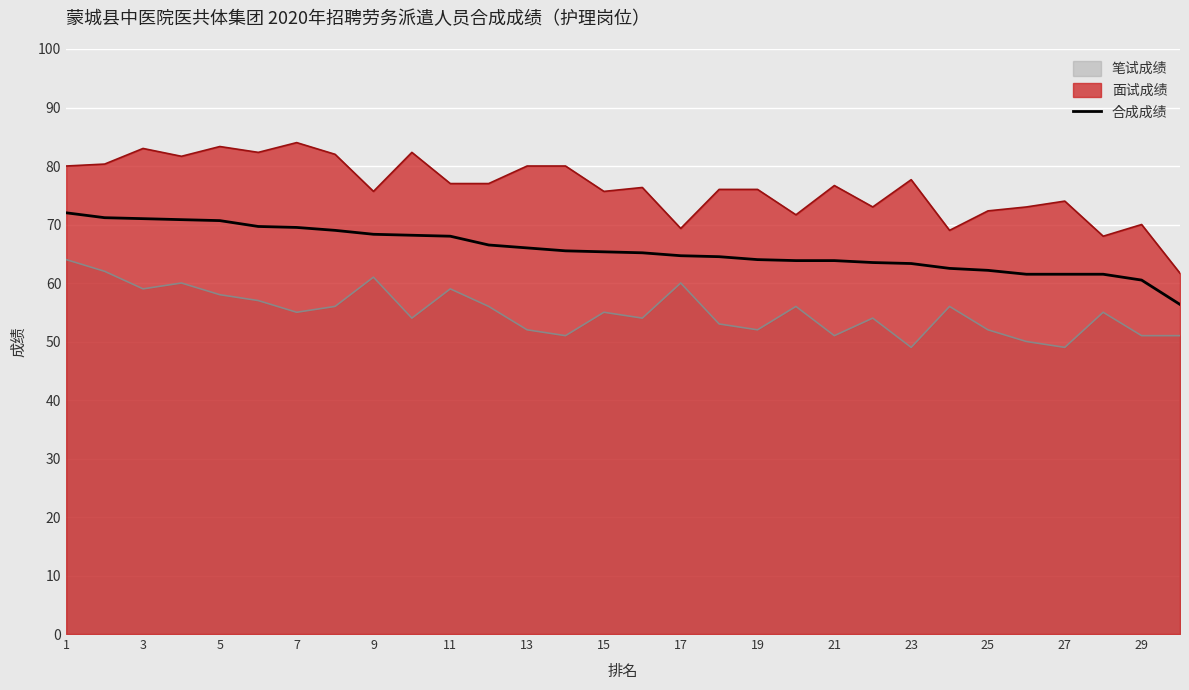

Rank the series by their maximum value, from lowest to highest.

笔试成绩, 合成成绩, 面试成绩